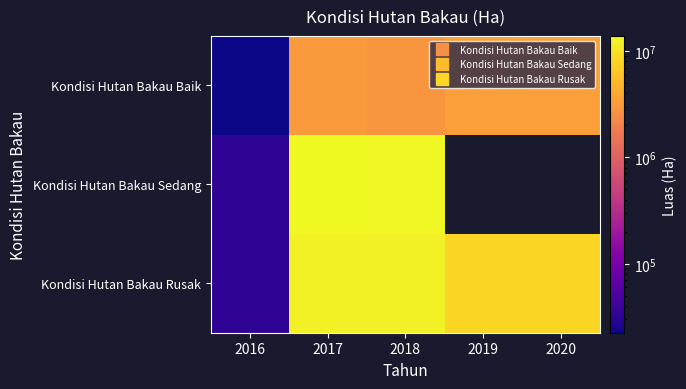

Which series changed the most between 2019 and 2020?

Kondisi Hutan Bakau Baik